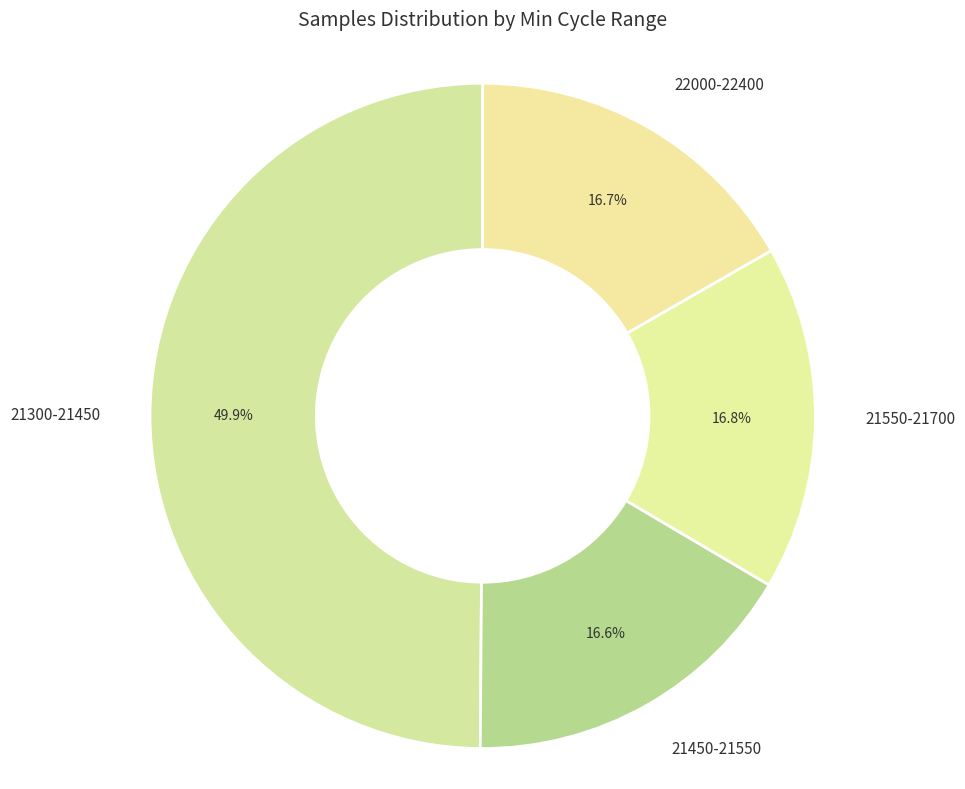

Does 21550-21700 represent more than half of the total?

No